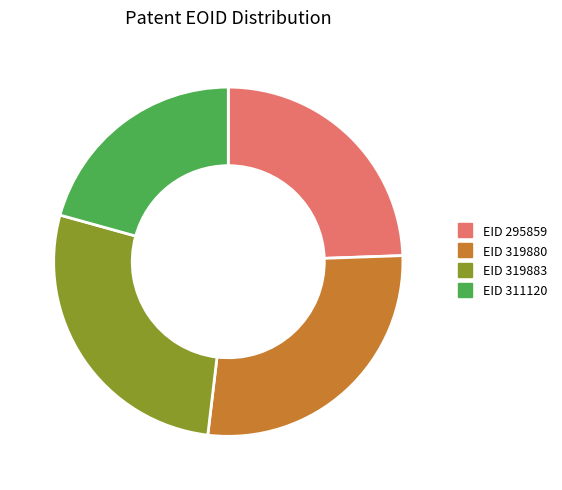

Is there a majority slice in this chart?

No